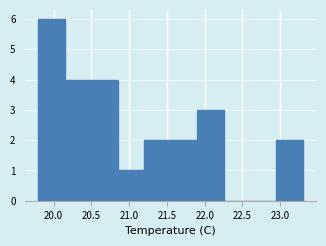

Reading left to right, list every bar in this chart as the range it spans on the x-axis followed by its height. The values are not printed on the chart, so give them approximately, as read against the axis.

19.80 to 20.15: 6
20.15 to 20.50: 4
20.50 to 20.85: 4
20.85 to 21.20: 1
21.20 to 21.55: 2
21.55 to 21.90: 2
21.90 to 22.25: 3
22.25 to 22.60: 0
22.60 to 22.95: 0
22.95 to 23.30: 2